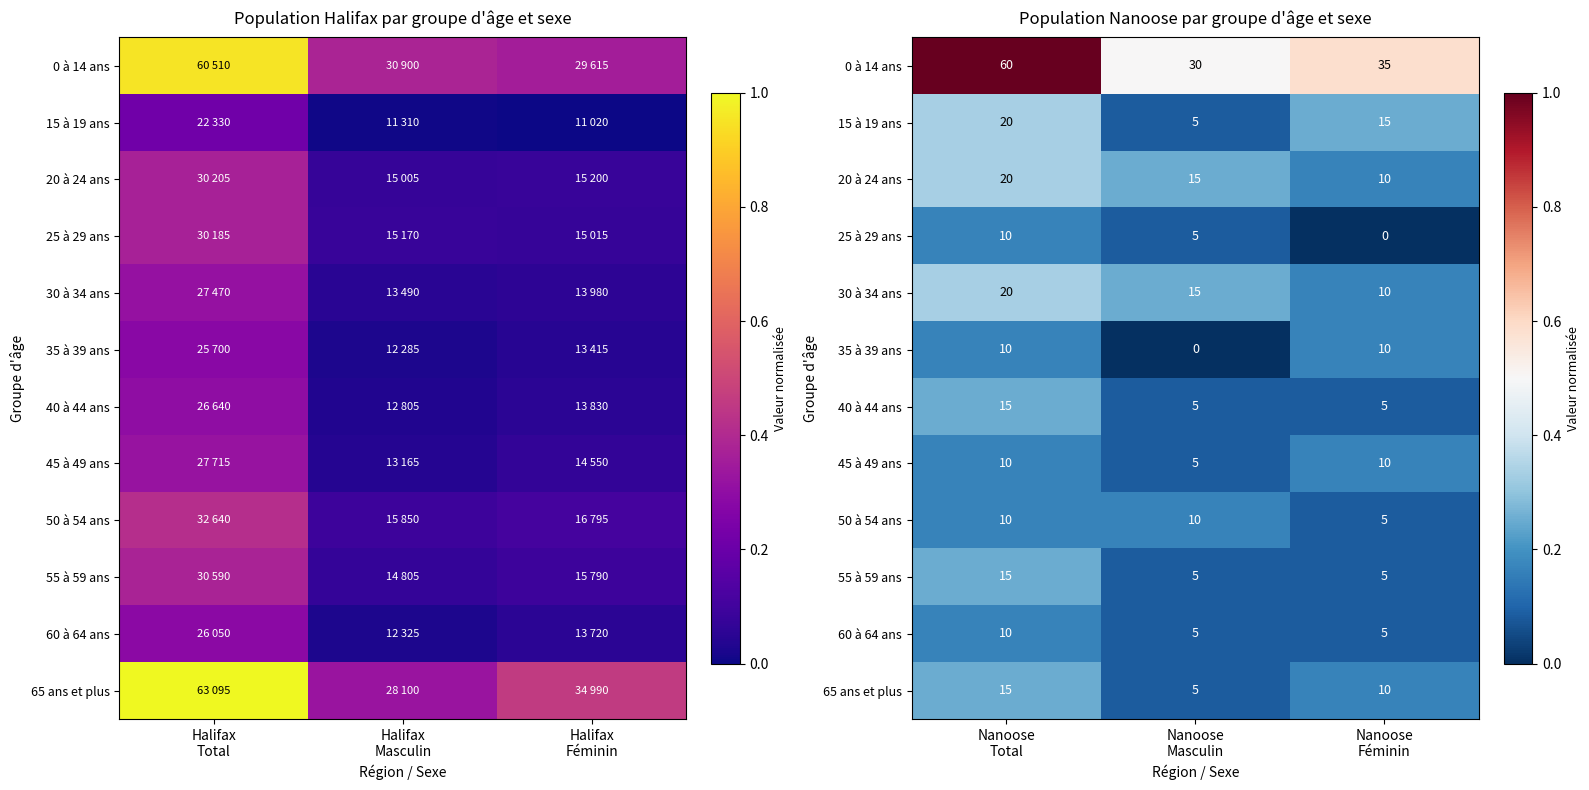

Which has a higher value, Nanoose Masculin or Nanoose Féminin?

Nanoose Féminin